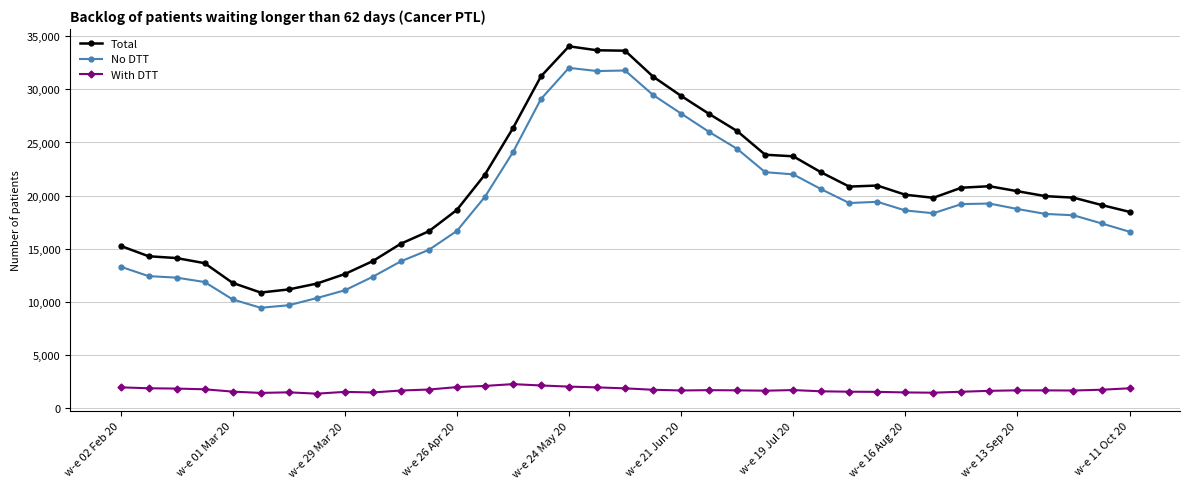

True or false: With DTT has more than 1 interior local peaks.

True